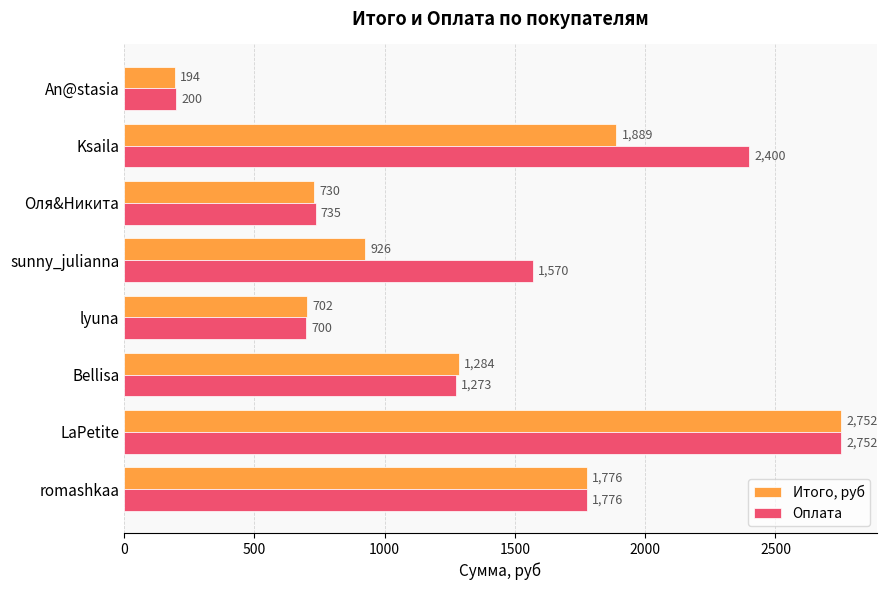

What is the difference between the maximum and minimum values in the Итого, руб series?

2557.2